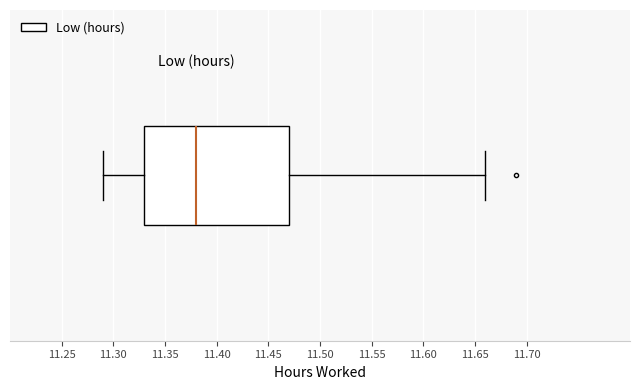

Transcribe this box plot: give where the median line is, the range the box spans, and where the two whiskers end, as read against the x-axis. The values are not printed on the chart, so give them approximately, as read against the axis.

median 11.38, box 11.33 to 11.47, whiskers 11.29 to 11.66